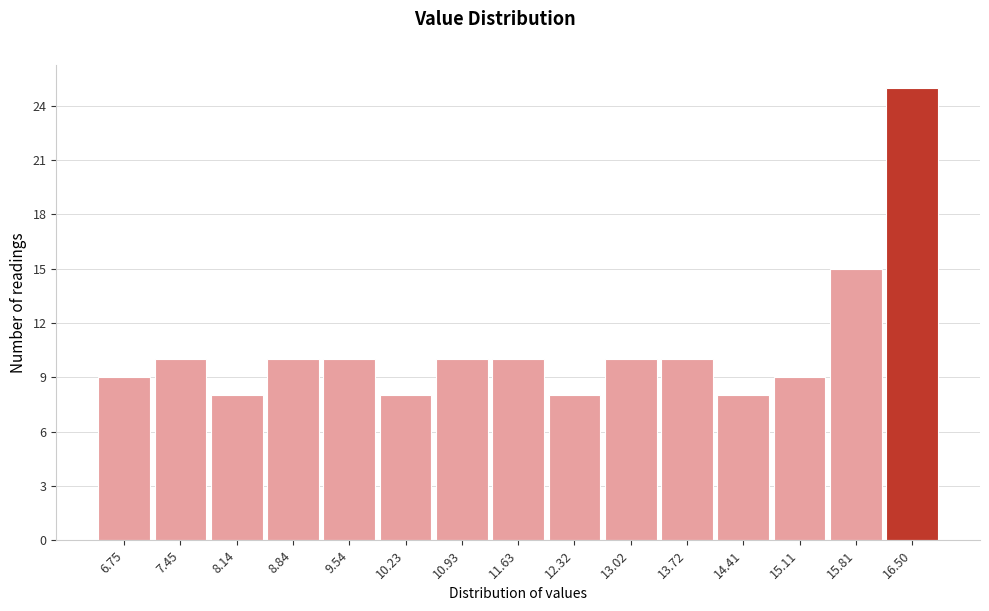

Reading left to right, extract all data points from this chart.

6.75=9	7.45=10	8.14=8	8.84=10	9.54=10	10.23=8	10.93=10	11.63=10	12.32=8	13.02=10	13.72=10	14.41=8	15.11=9	15.81=15	16.50=25